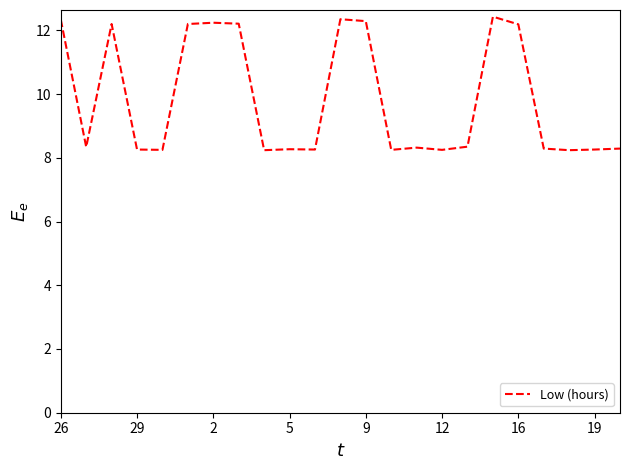

What is the difference between the maximum and minimum values?

4.2